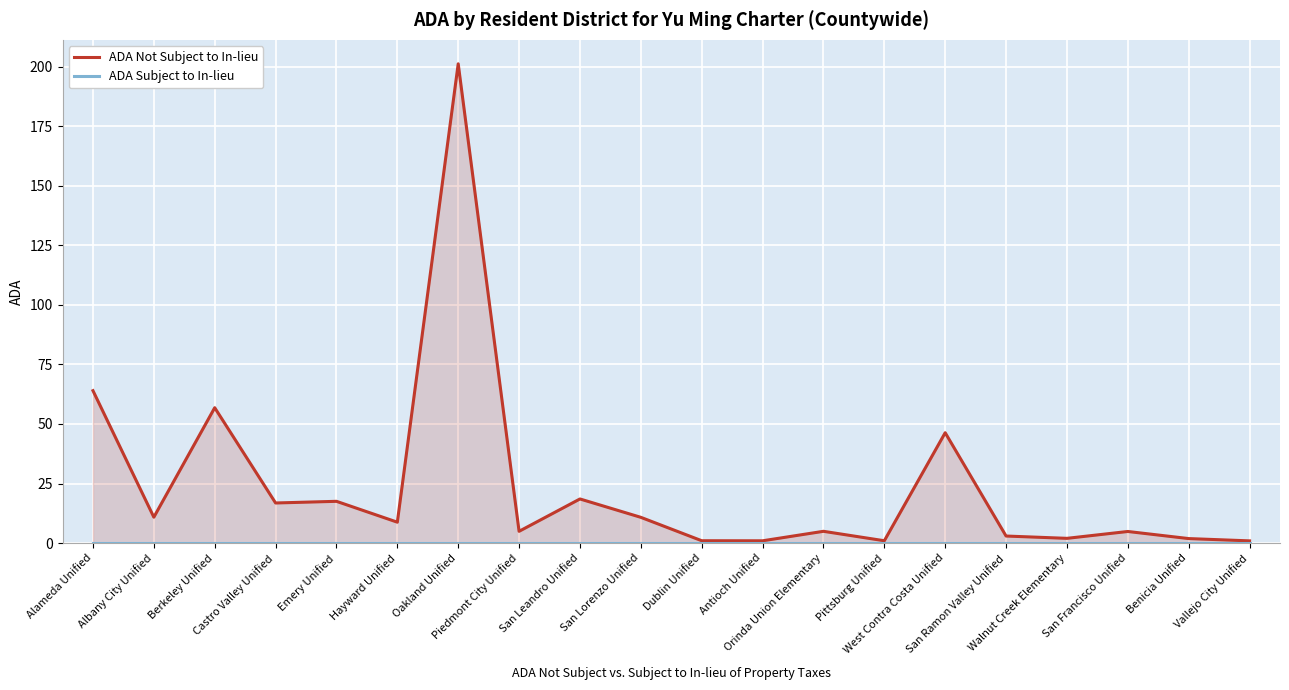

Rank the series by their maximum value, from highest to lowest.

ADA Not Subject to In-lieu, ADA Subject to In-lieu